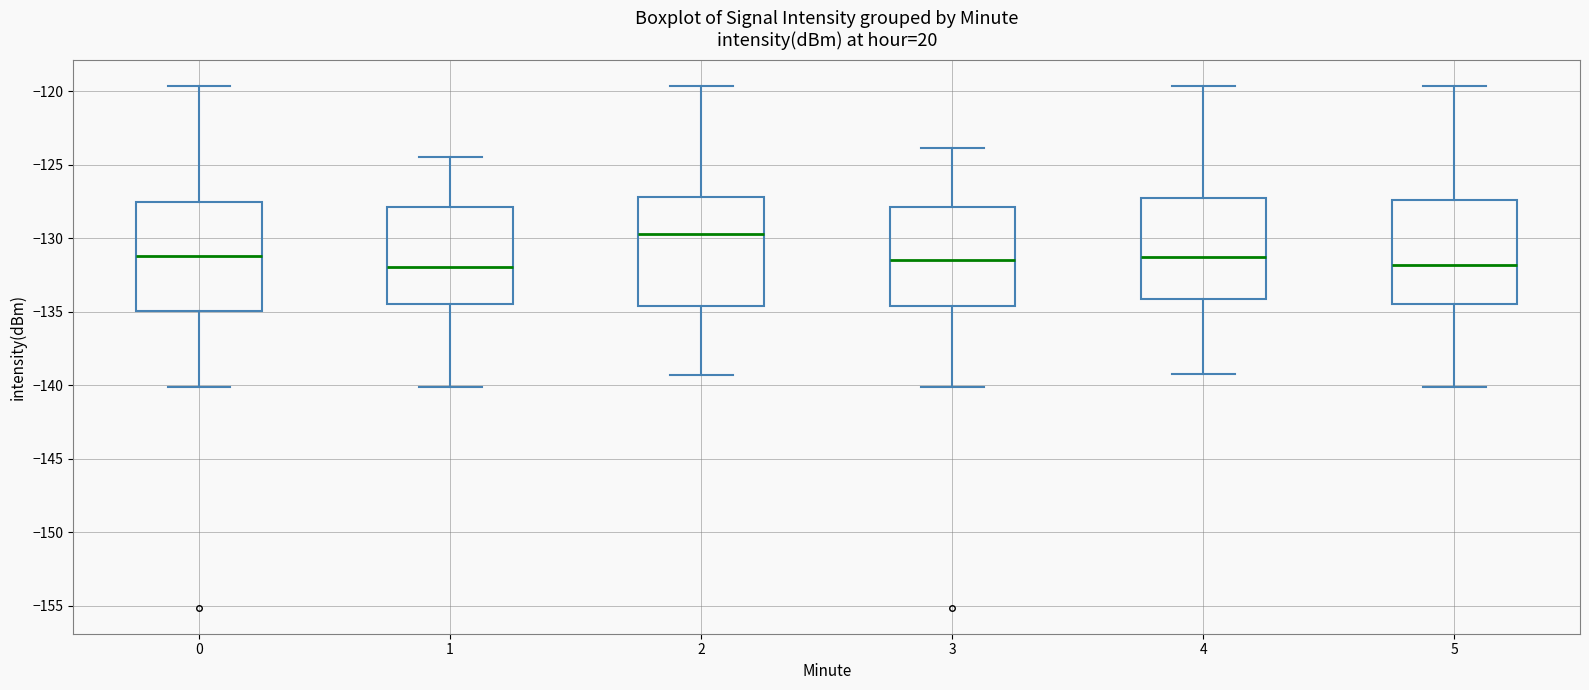

Reading left to right, read every box against the y-axis: the position of its median line, the range the box covers, and the ends of its whiskers. The values are not printed on the chart, so give them approximately, as read against the axis.

0: median -131.0, box -135.0 to -127.5, whiskers -140.0 to -119.5
1: median -132.0, box -134.5 to -128.0, whiskers -140.0 to -124.5
2: median -129.5, box -134.5 to -127.0, whiskers -139.5 to -119.5
3: median -131.5, box -134.5 to -128.0, whiskers -140.0 to -124.0
4: median -131.5, box -134.0 to -127.0, whiskers -139.0 to -119.5
5: median -132.0, box -134.5 to -127.5, whiskers -140.0 to -119.5